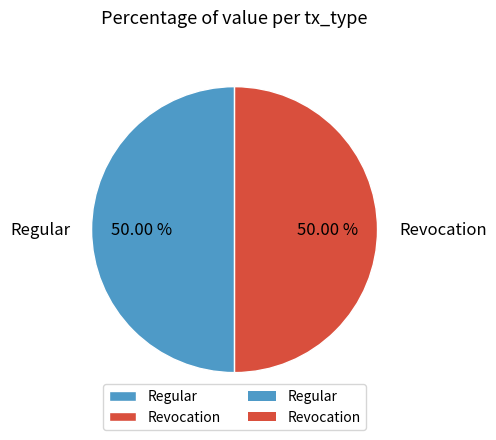

Do Revocation and Regular together represent more than half of the pie?

Yes